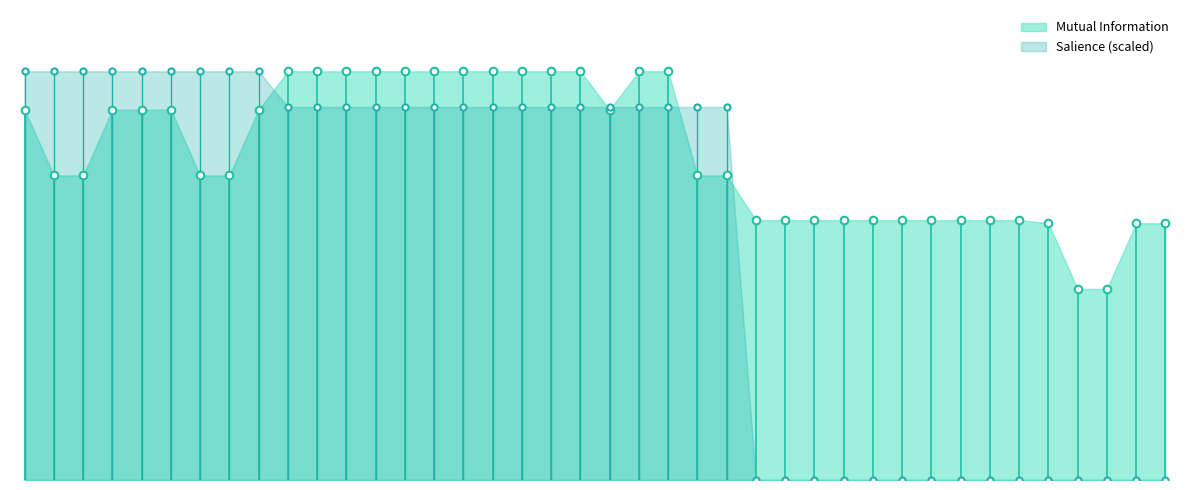

At which category is the sum across all series the highest?

louisiana-chemical